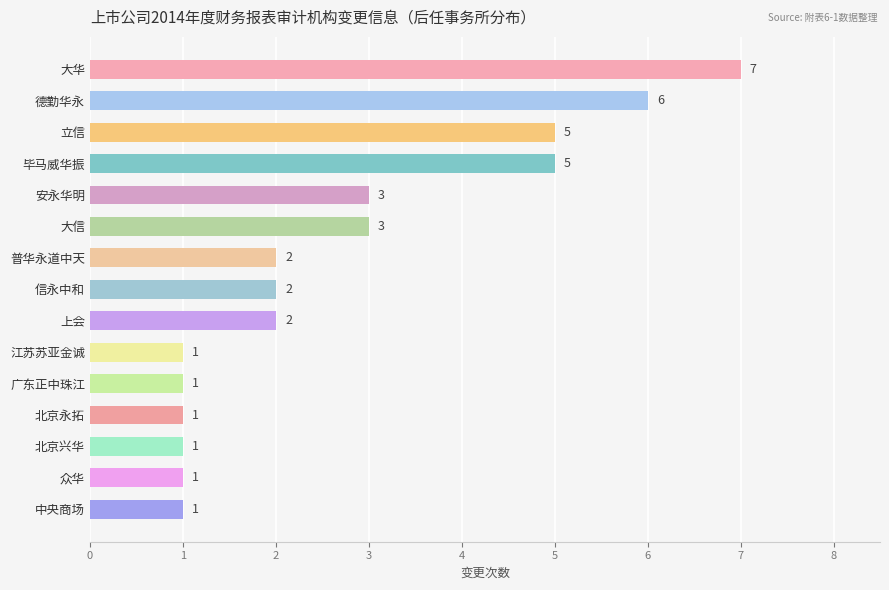

How many values are between 1 and 5?

13